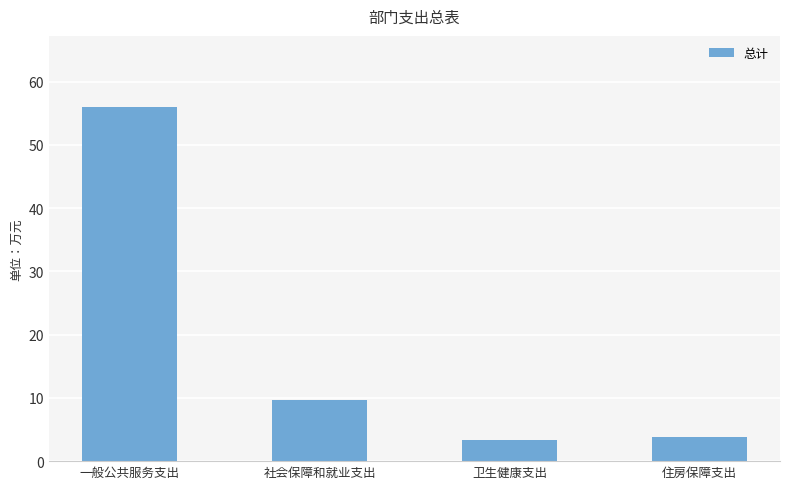

Reading right to left, what are all the values shown in this chart?

住房保障支出=3.7	卫生健康支出=3.3	社会保障和就业支出=9.7	一般公共服务支出=56.0